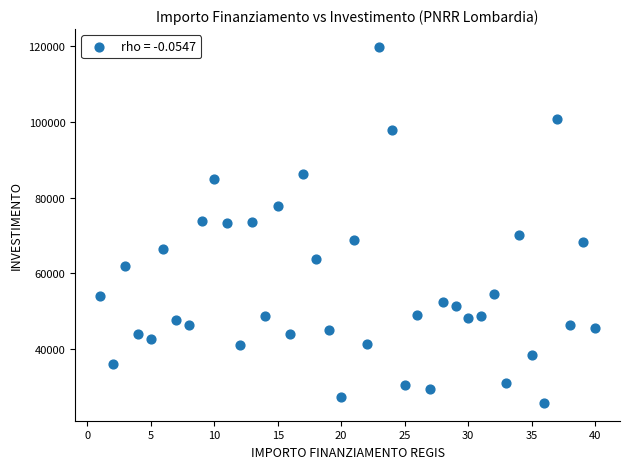

What is the range of Y values (max minus min)?

93941.0